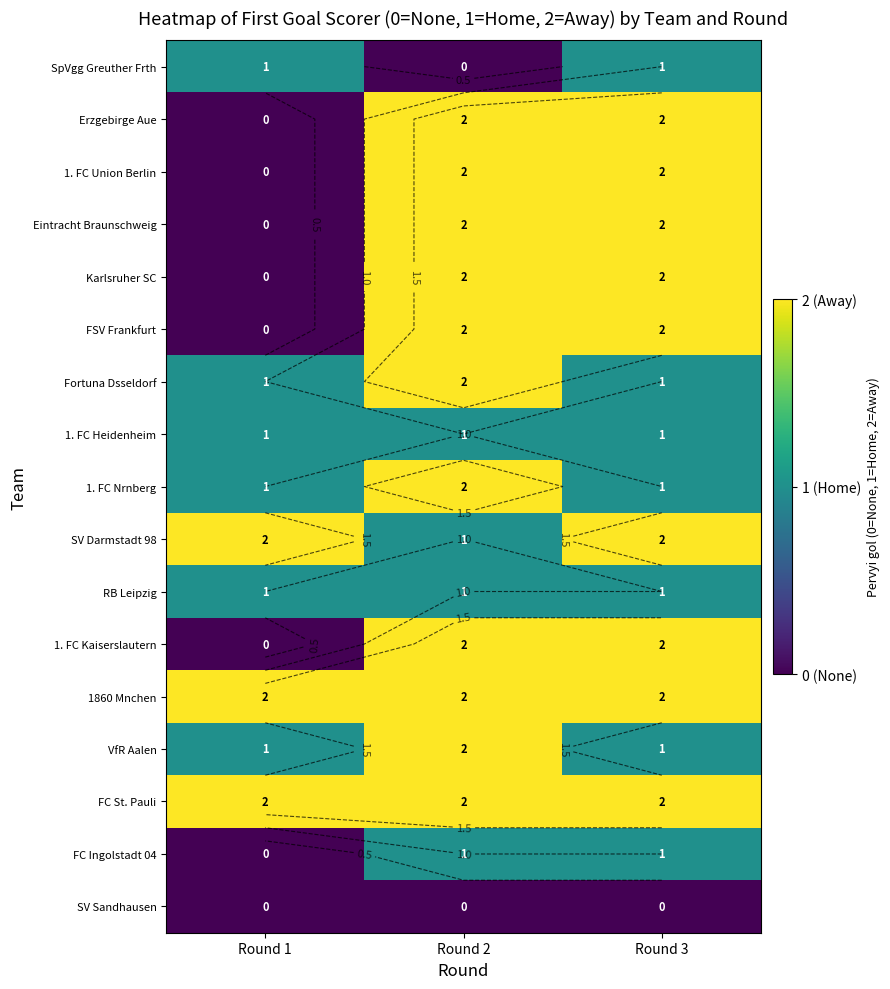

How many data points does each series have?

3